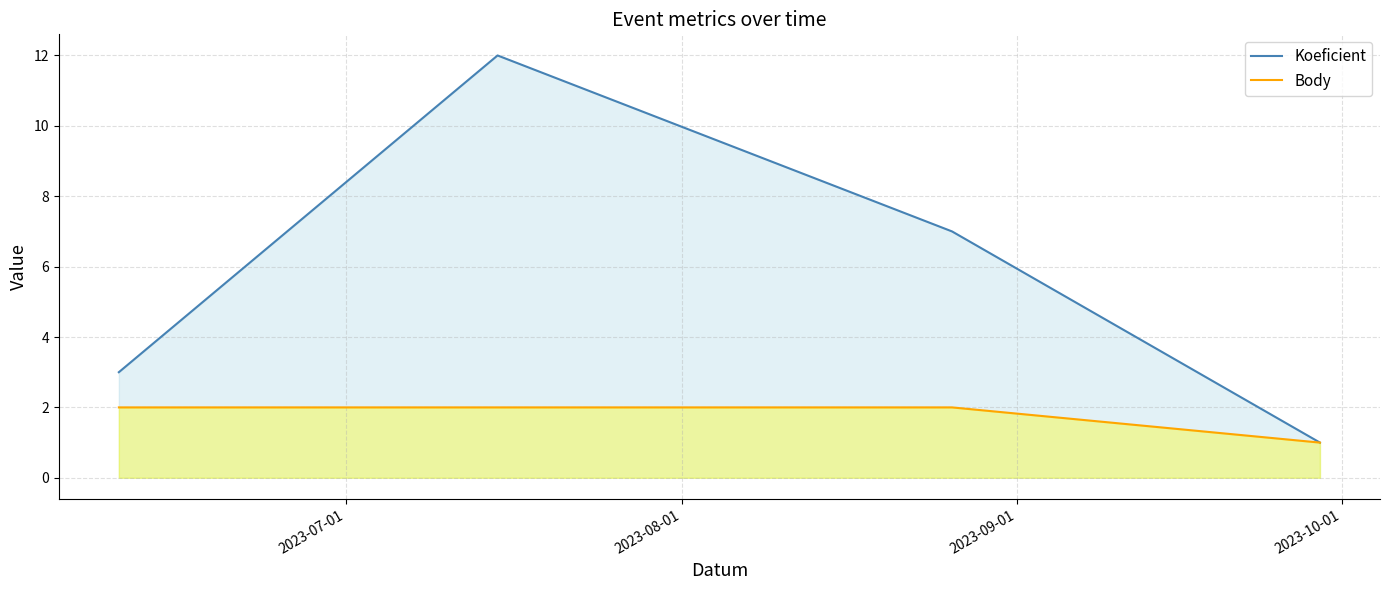

Rank the series by their average value, from highest to lowest.

Koeficient, Body